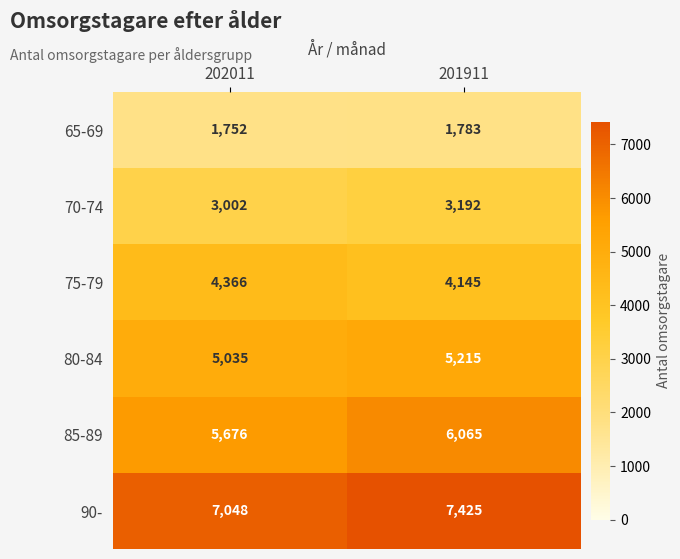

What is the difference between the highest and lowest values at 201911?

5642